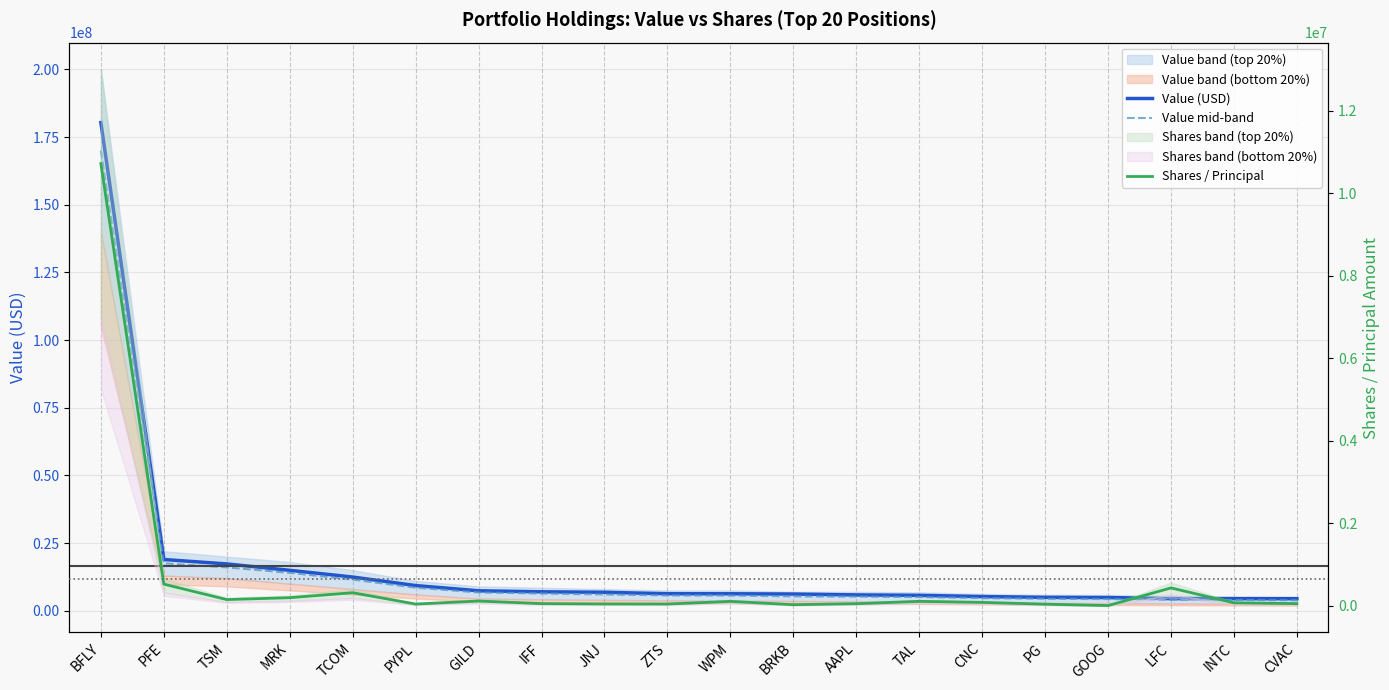

Count the number of categories in the chart.

20